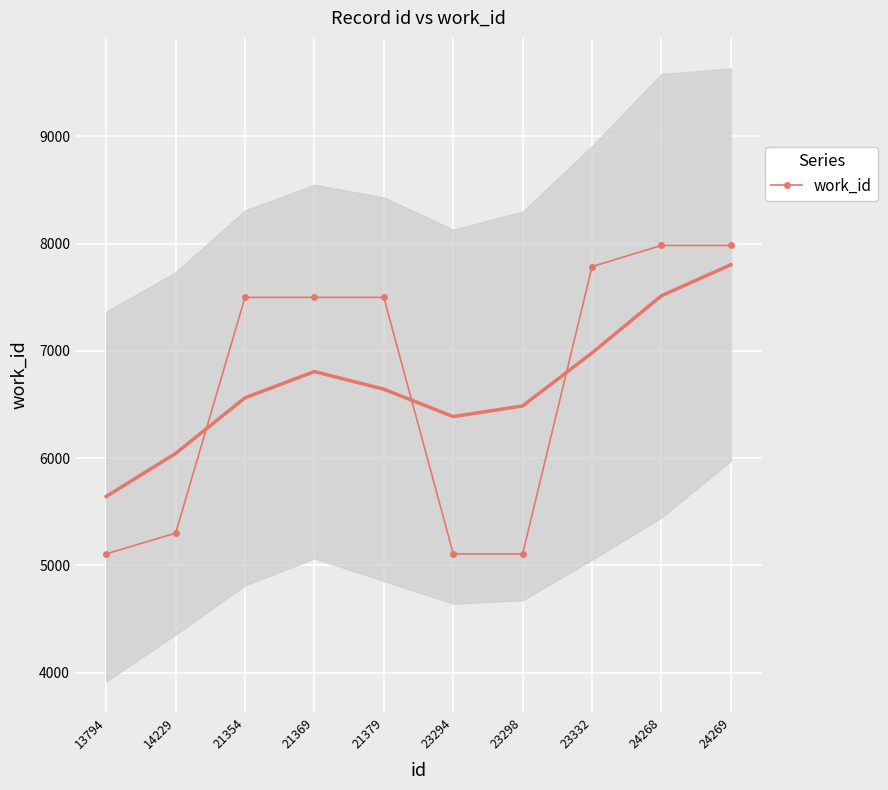

The value at 14229 is 5300. True or false?

True